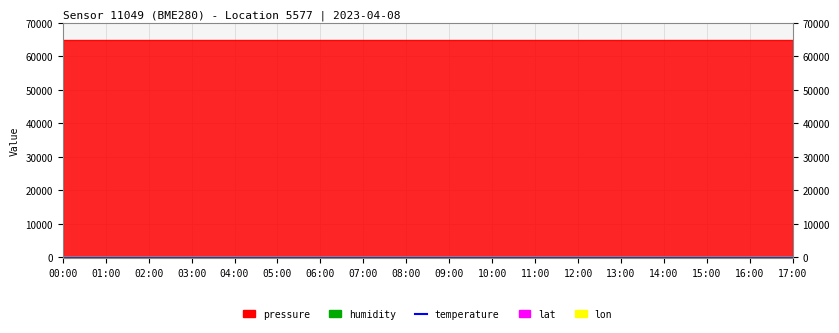

Reading left to right, list all the values displayed in this chart.

pressure: 00:00=64821.3	01:00=64821.3	02:00=64821.3	03:00=64821.3	04:00=64821.3	05:00=64821.3	06:00=64821.3	07:00=64821.3	08:00=64821.3	09:00=64821.3	10:00=64821.3	11:00=64821.3	12:00=64821.3	13:00=64821.3	14:00=64821.3	15:00=64821.3	16:00=64821.3	17:00=64821.3
humidity: 00:00=100.0	01:00=100.0	02:00=100.0	03:00=100.0	04:00=100.0	05:00=100.0	06:00=100.0	07:00=100.0	08:00=100.0	09:00=100.0	10:00=100.0	11:00=100.0	12:00=100.0	13:00=100.0	14:00=100.0	15:00=100.0	16:00=100.0	17:00=100.0
temperature: 00:00=-141.1	01:00=-141.1	02:00=-141.1	03:00=-141.1	04:00=-141.1	05:00=-141.1	06:00=-141.1	07:00=-141.1	08:00=-141.1	09:00=-141.1	10:00=-141.1	11:00=-141.1	12:00=-141.1	13:00=-141.1	14:00=-141.1	15:00=-141.1	16:00=-141.1	17:00=-141.1
lat: 00:00=42.7	01:00=42.7	02:00=42.7	03:00=42.7	04:00=42.7	05:00=42.7	06:00=42.7	07:00=42.7	08:00=42.7	09:00=42.7	10:00=42.7	11:00=42.7	12:00=42.7	13:00=42.7	14:00=42.7	15:00=42.7	16:00=42.7	17:00=42.7
lon: 00:00=23.2	01:00=23.2	02:00=23.2	03:00=23.2	04:00=23.2	05:00=23.2	06:00=23.2	07:00=23.2	08:00=23.2	09:00=23.2	10:00=23.2	11:00=23.2	12:00=23.2	13:00=23.2	14:00=23.2	15:00=23.2	16:00=23.2	17:00=23.2